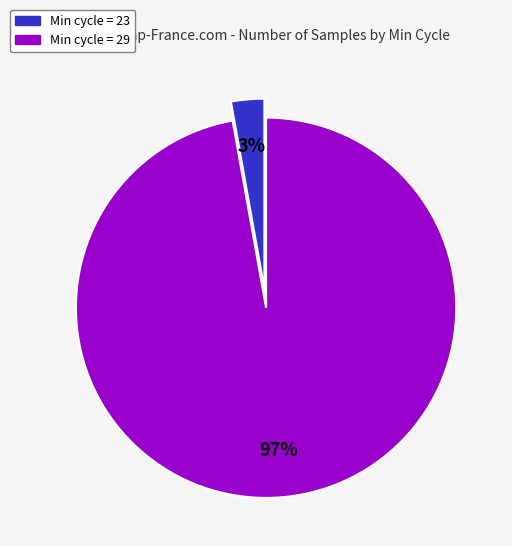

To the nearest percent, what is the difference between the largest and smallest slice percentages?

94%